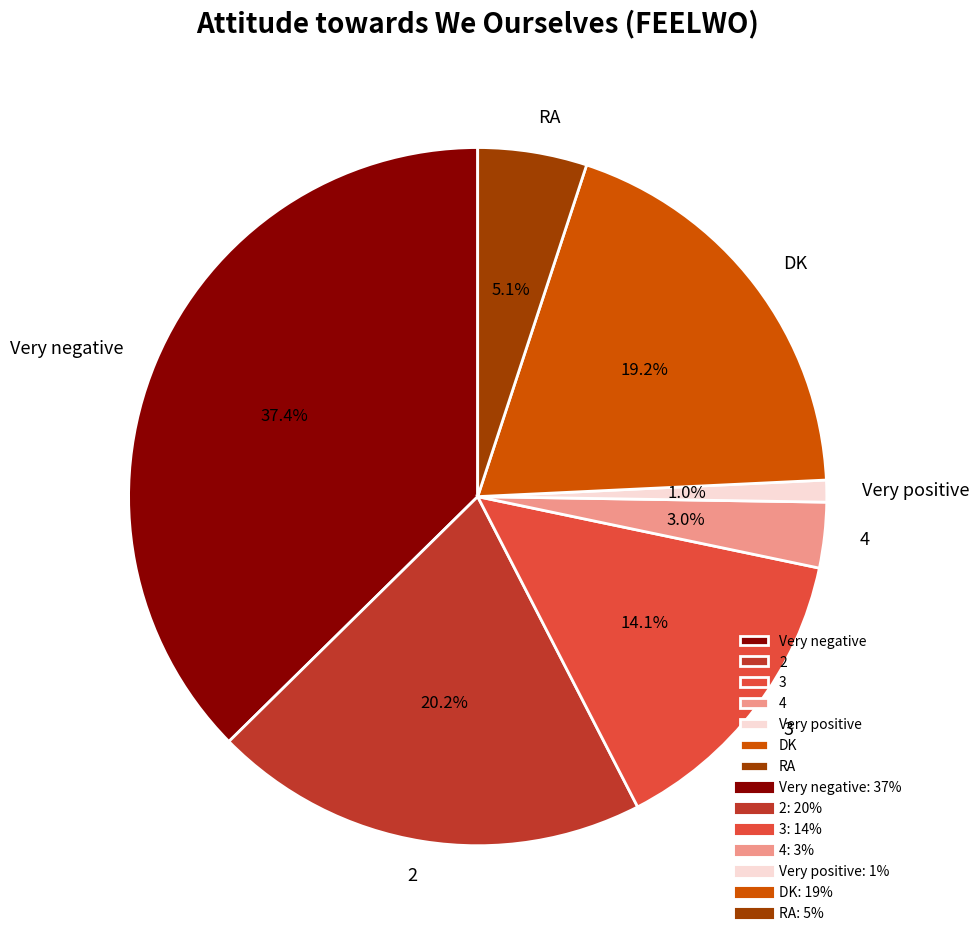

To the nearest percent, what is the combined percentage of DK and 4?

22%